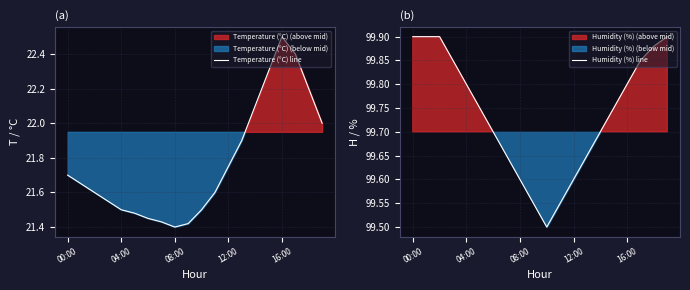

What is the maximum value for Temperature (°C) line?

22.5